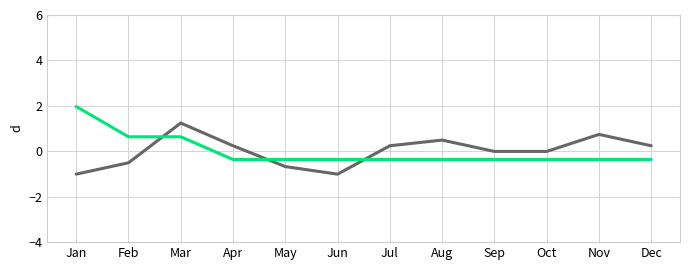

What is the spread (max minus min) of values at Aug?

0.9